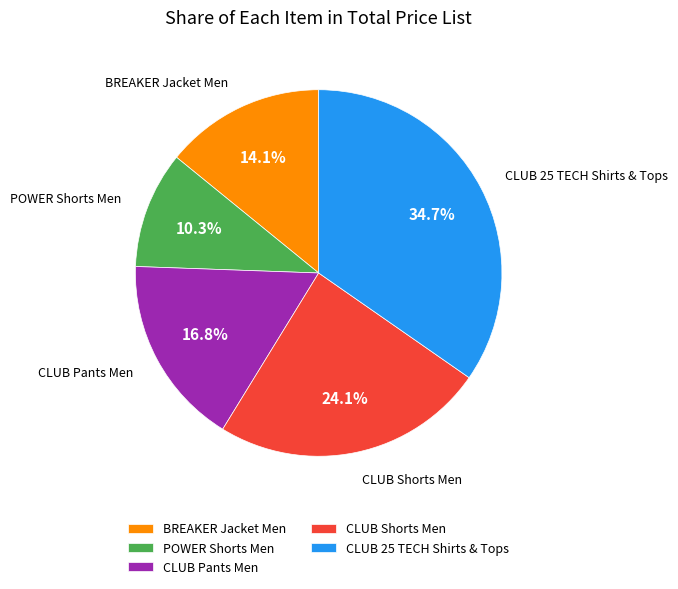

Is there any slice that represents more than half of the pie?

No